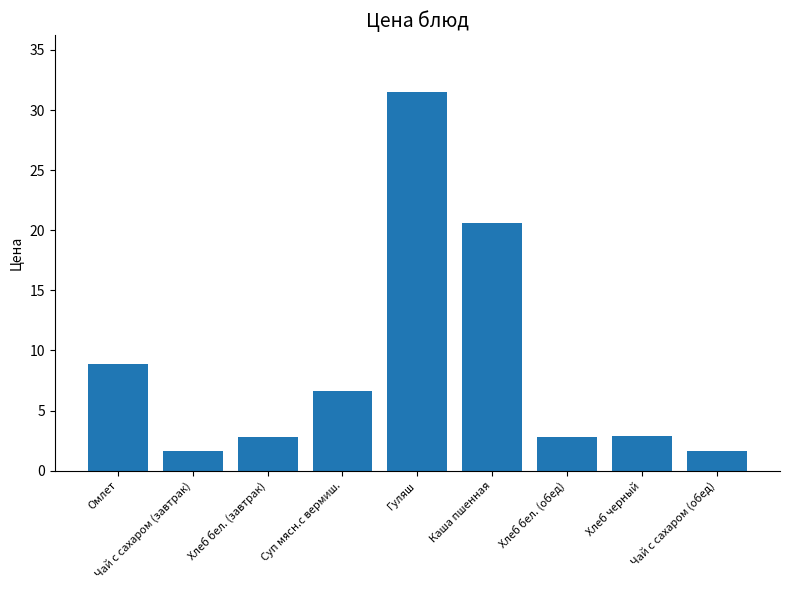

Where does the data first go above 2?

Омлет